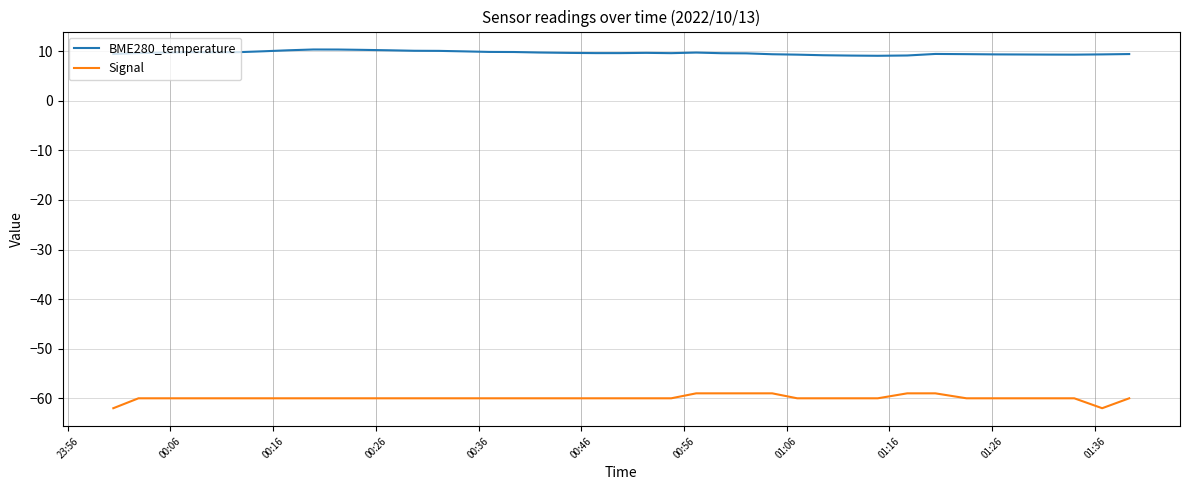

What is the minimum value for Signal?

-62.0